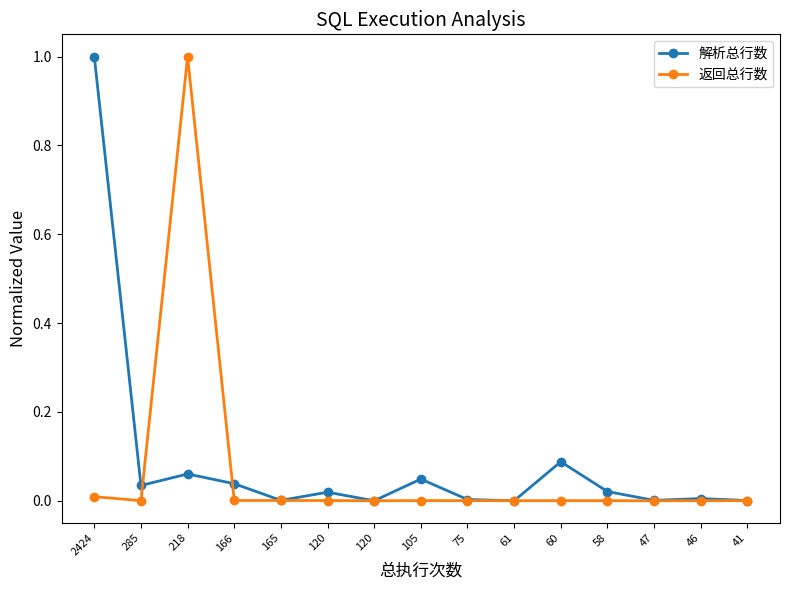

List the series in order of their peak value, highest first.

解析总行数, 返回总行数